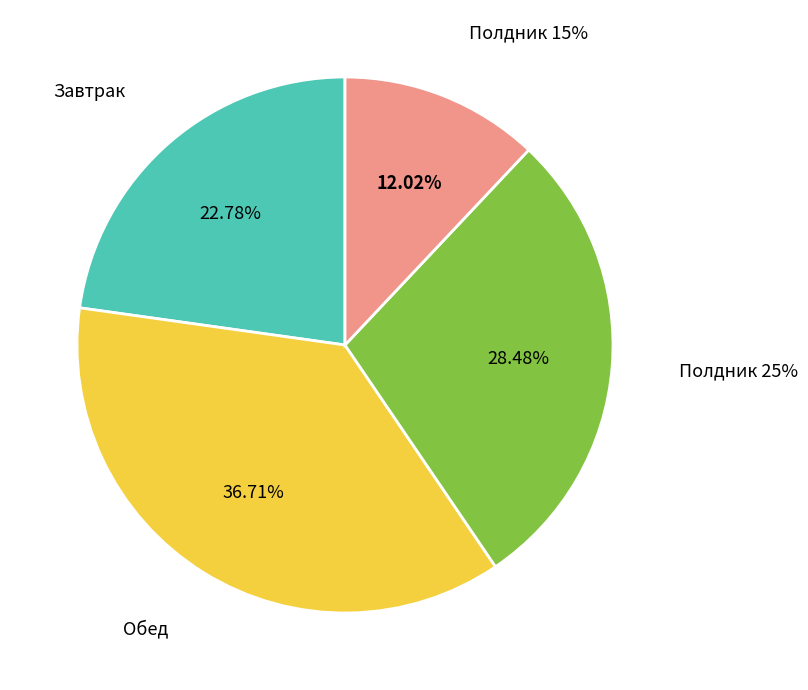

To the nearest percent, what is the difference between the largest and smallest slice percentages?

25%